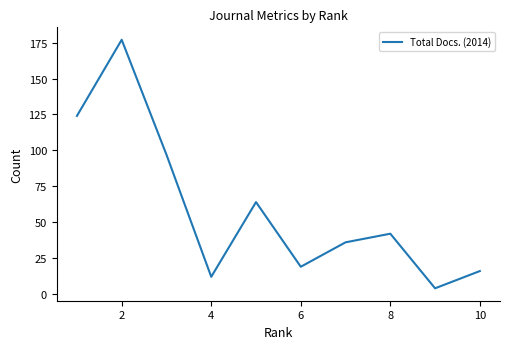

What is the minimum value shown in the chart?

4